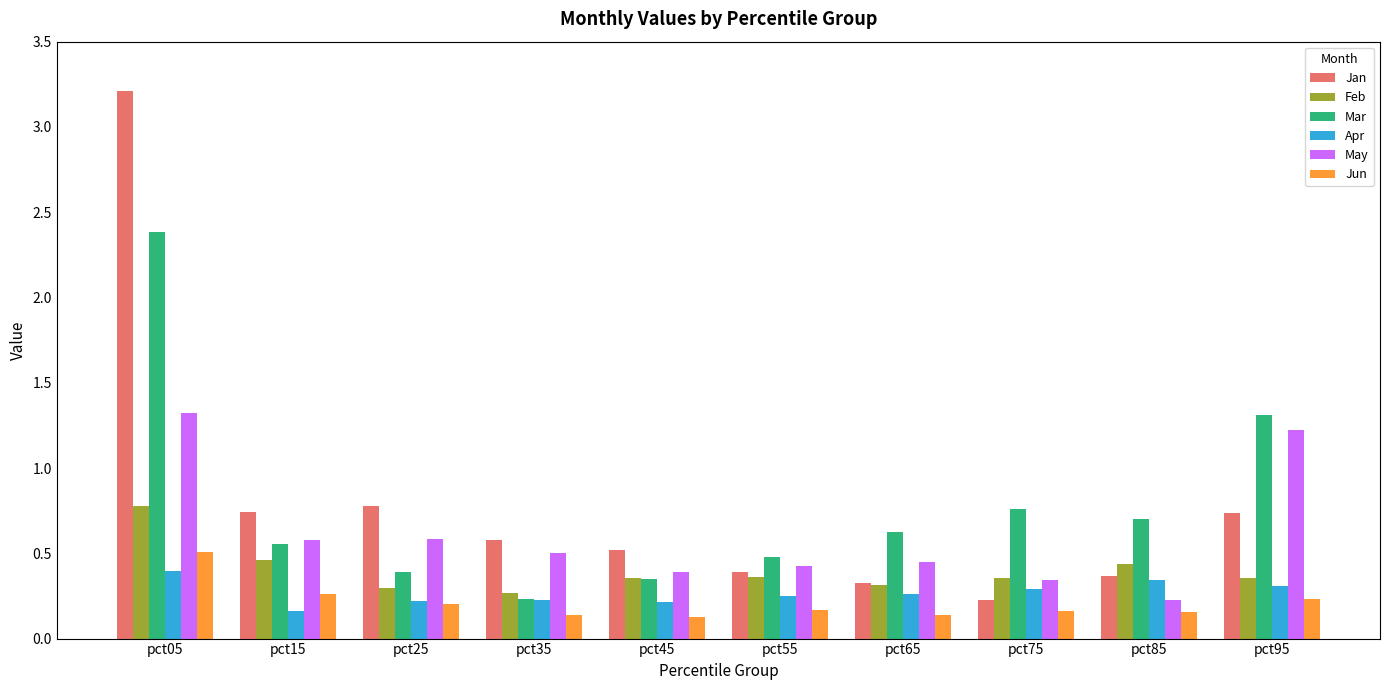

What is the sum of all Feb values?

4.0